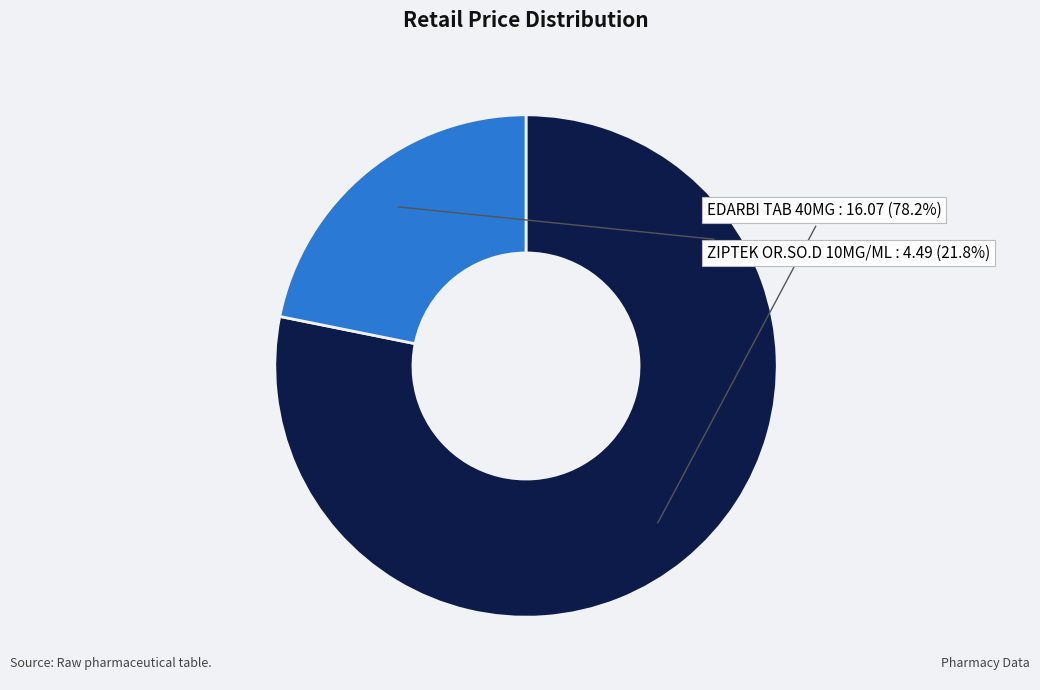

Does any single category account for the majority?

Yes